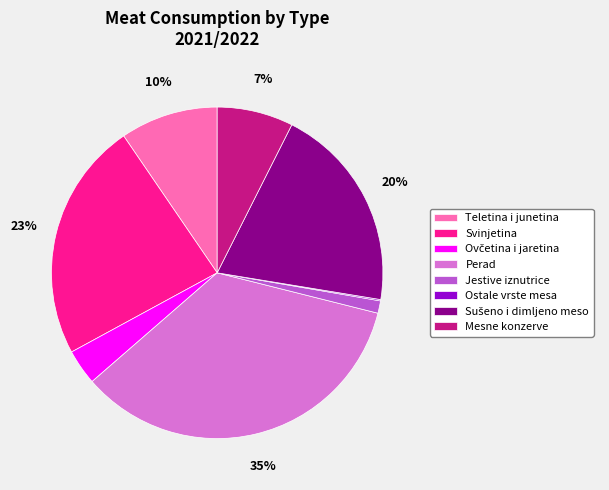

To the nearest percent, what is the average slice percentage?

12%